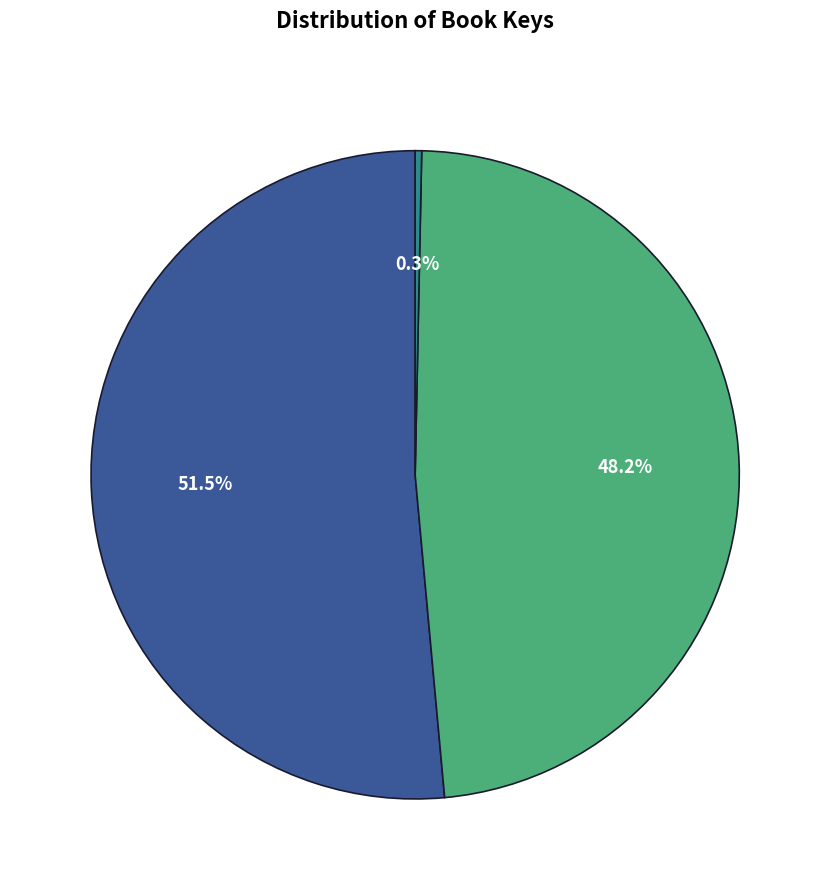

To the nearest percent, what is the average slice percentage?

33%